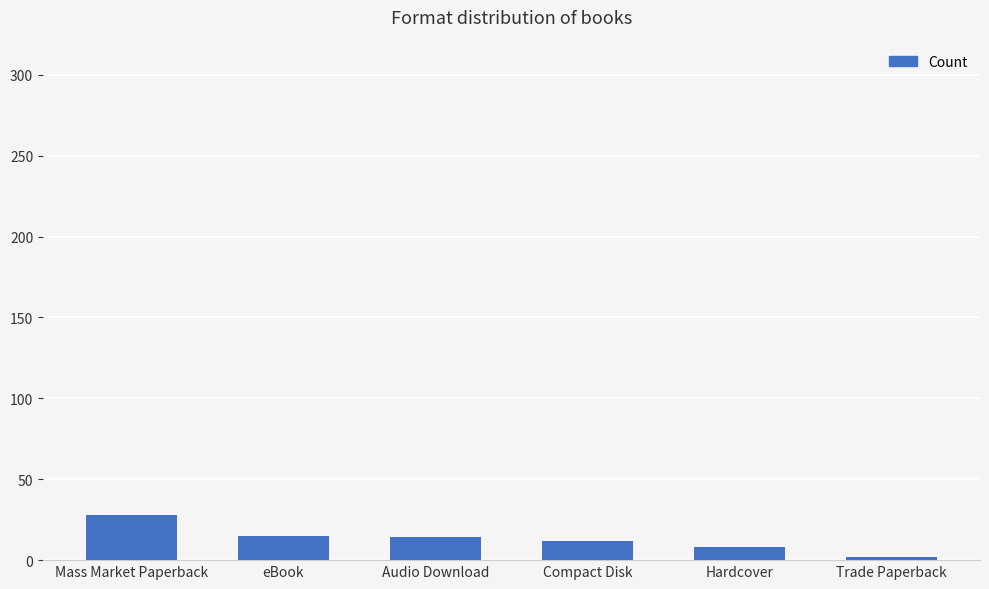

What is the difference between the maximum and minimum values?

26